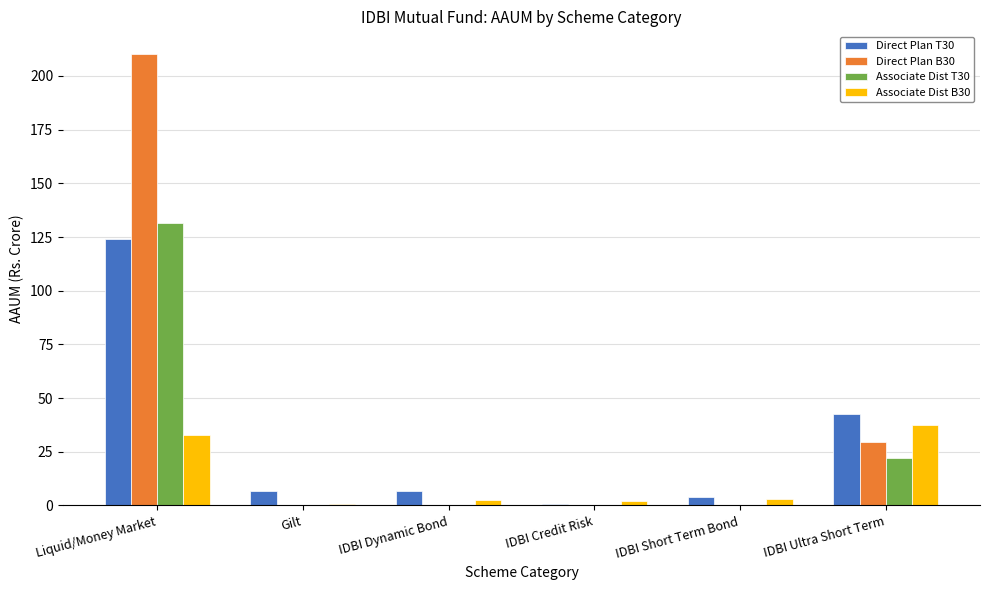

What are all the series names shown in the legend?

Direct Plan T30, Direct Plan B30, Associate Dist T30, Associate Dist B30